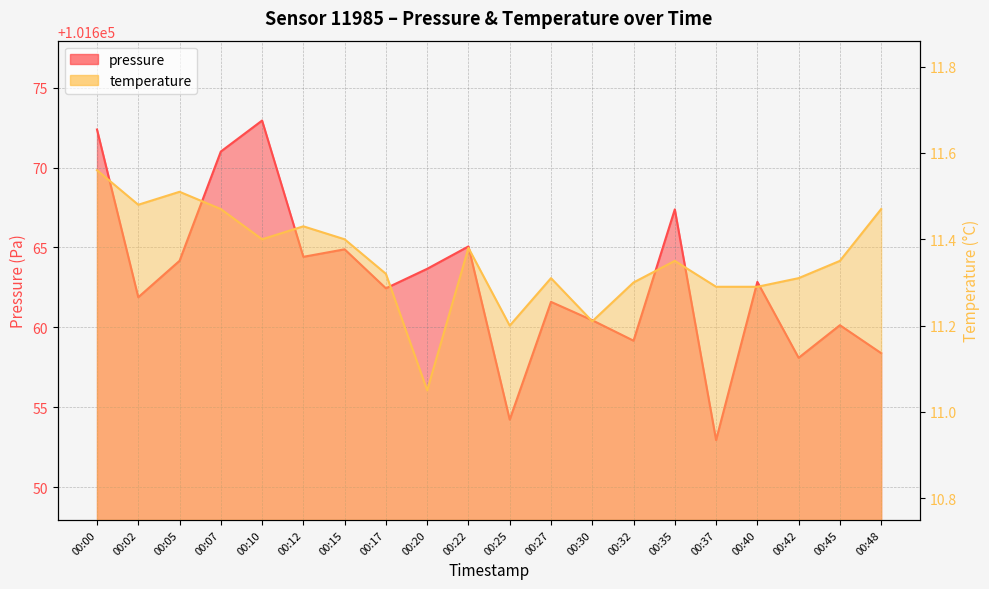

Reading left to right, extract all data points from this chart.

pressure: 101672.4	101661.9	101664.2	101671.0	101672.9	101664.4	101664.9	101662.4	101663.7	101665.1	101654.2	101661.6	101660.4	101659.2	101667.4	101652.9	101662.8	101658.1	101660.1	101658.4
temperature: 11.6	11.5	11.5	11.5	11.4	11.4	11.4	11.3	11.1	11.4	11.2	11.3	11.2	11.3	11.3	11.3	11.3	11.3	11.3	11.5